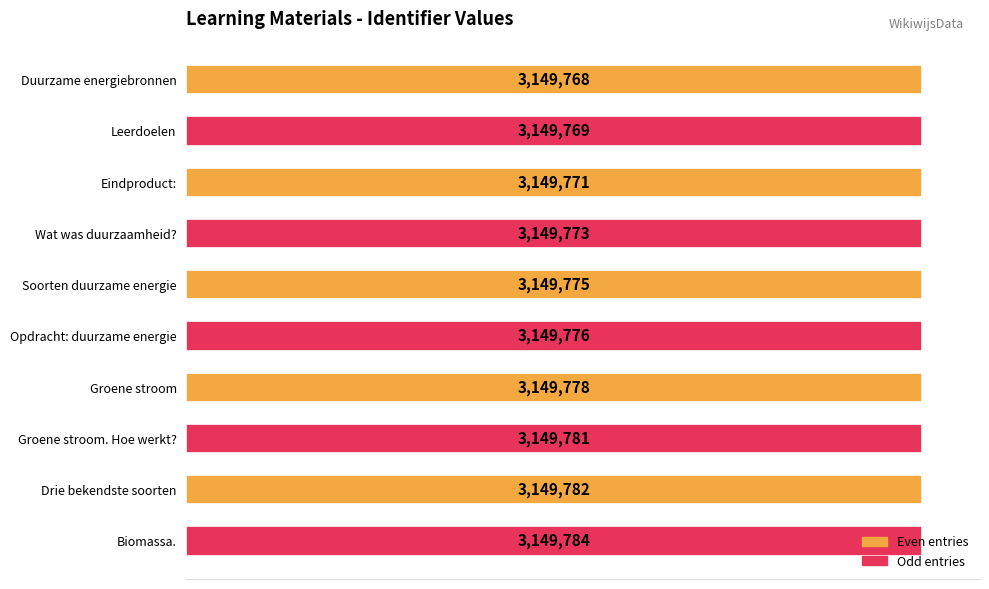

Which category has the highest value across all series?

Biomassa.